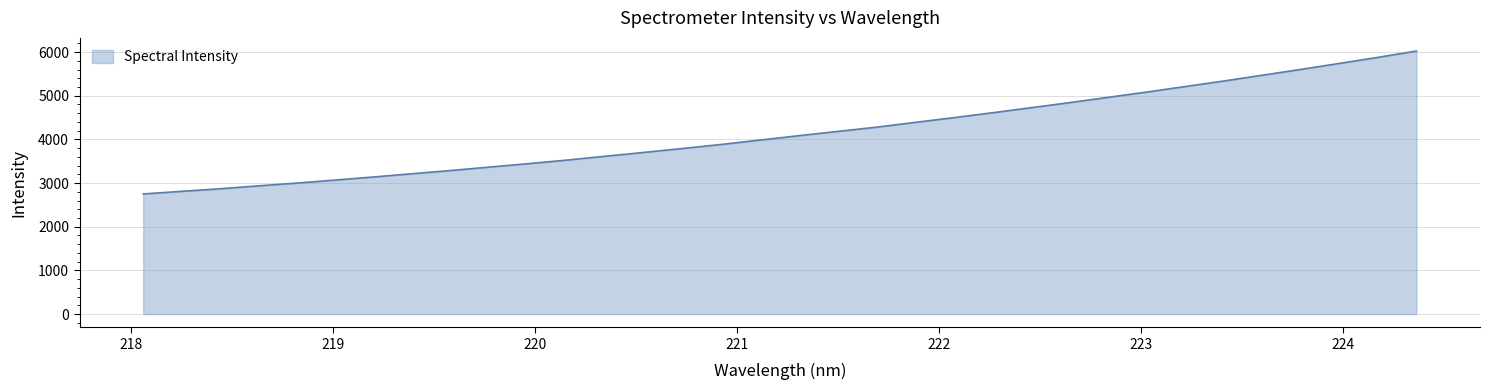

Reading left to right, extract all data points from this chart.

2751.1	2810.7	2870.4	2937.6	3000.8	3071.0	3142.0	3216.7	3290.6	3368.4	3446.5	3528.7	3617.1	3704.6	3794.6	3886.9	3986.9	4086.7	4183.7	4280.0	4389.7	4497.8	4609.5	4725.1	4841.6	4962.7	5083.3	5209.9	5336.6	5469.2	5602.3	5739.3	5878.2	6022.9